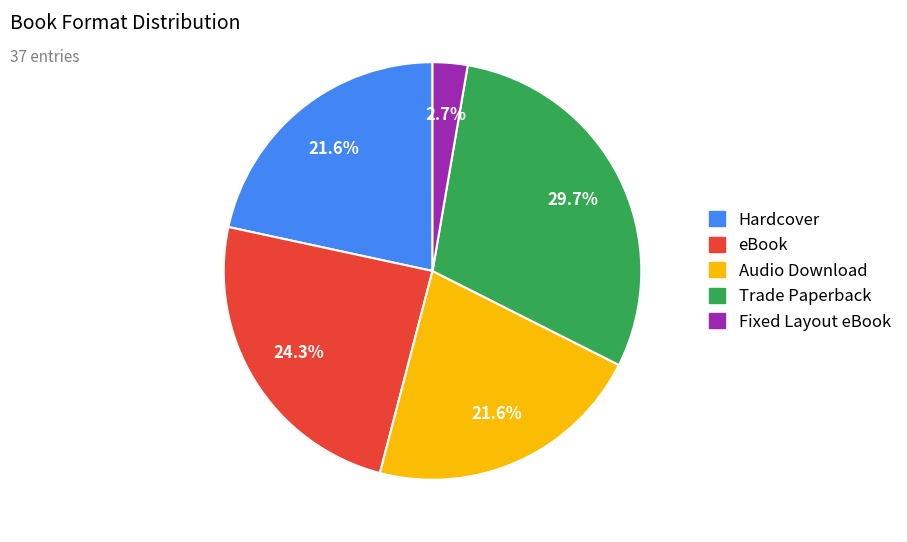

Does Fixed Layout eBook represent more than half of the total?

No